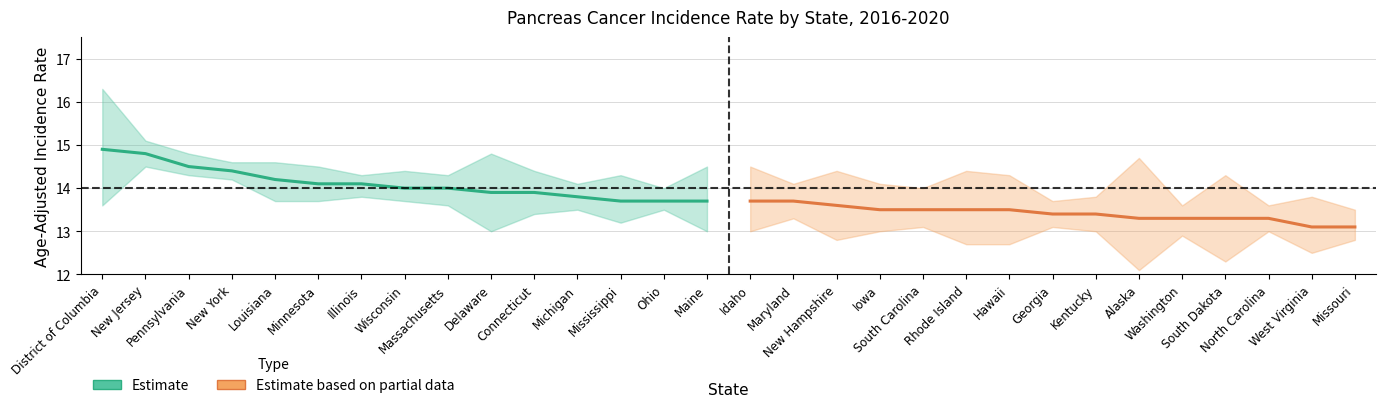

List the series in order of their overall mean, highest first.

Estimate, Estimate based on partial data